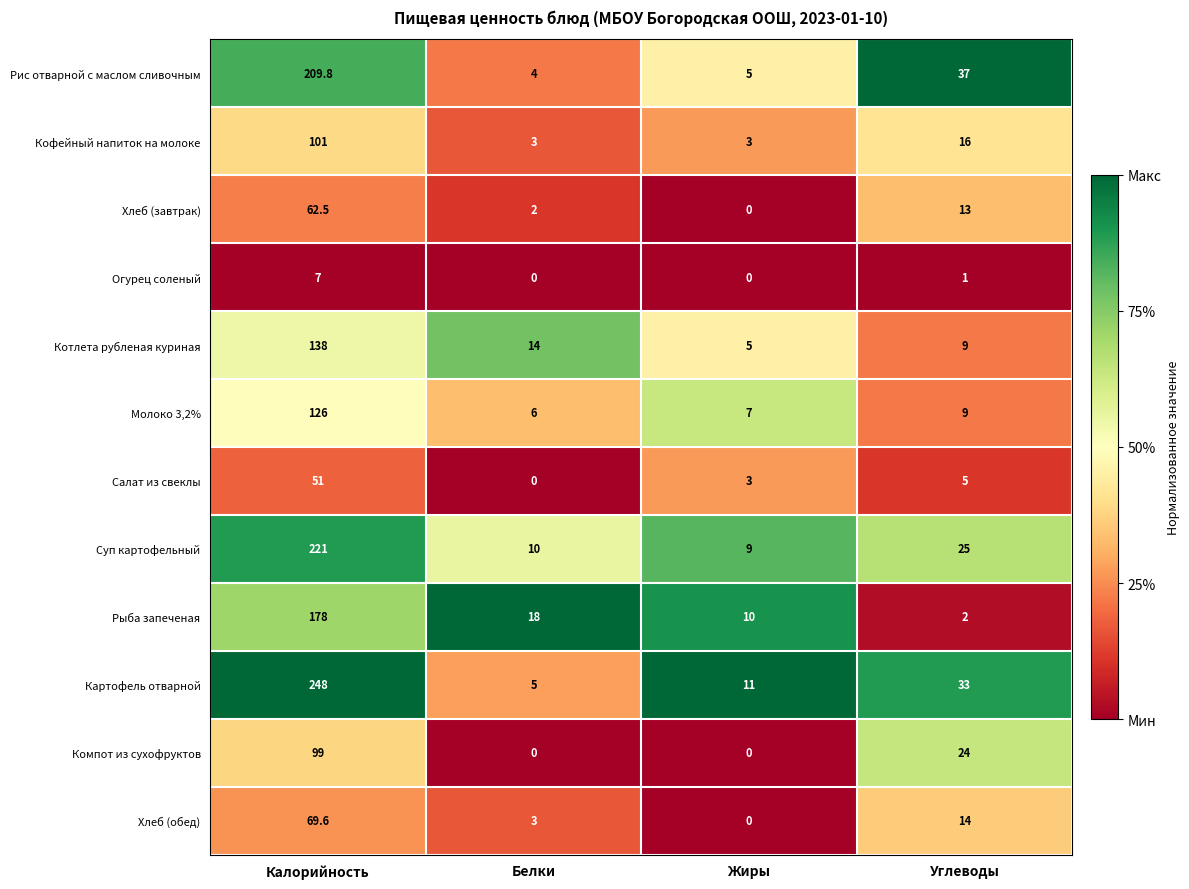

Between Белки and Жиры, which series saw the biggest shift?

Котлета рубленая куриная